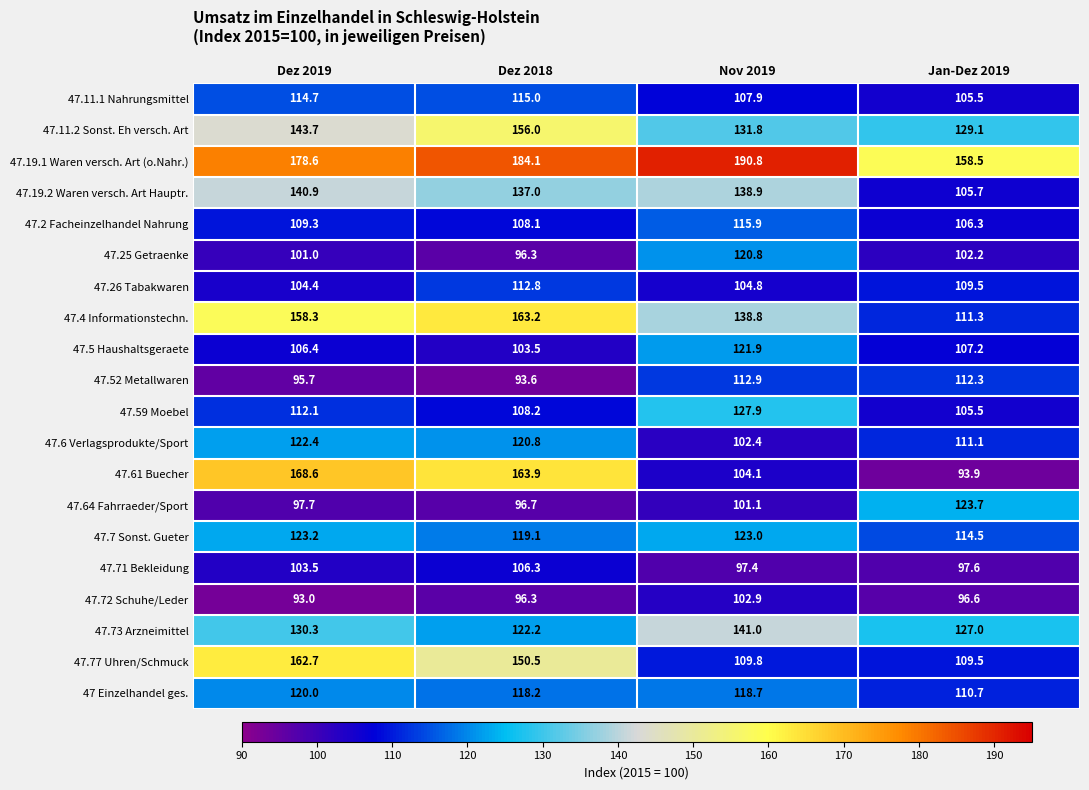

What is the total value across all series at Dez 2018?

2471.8